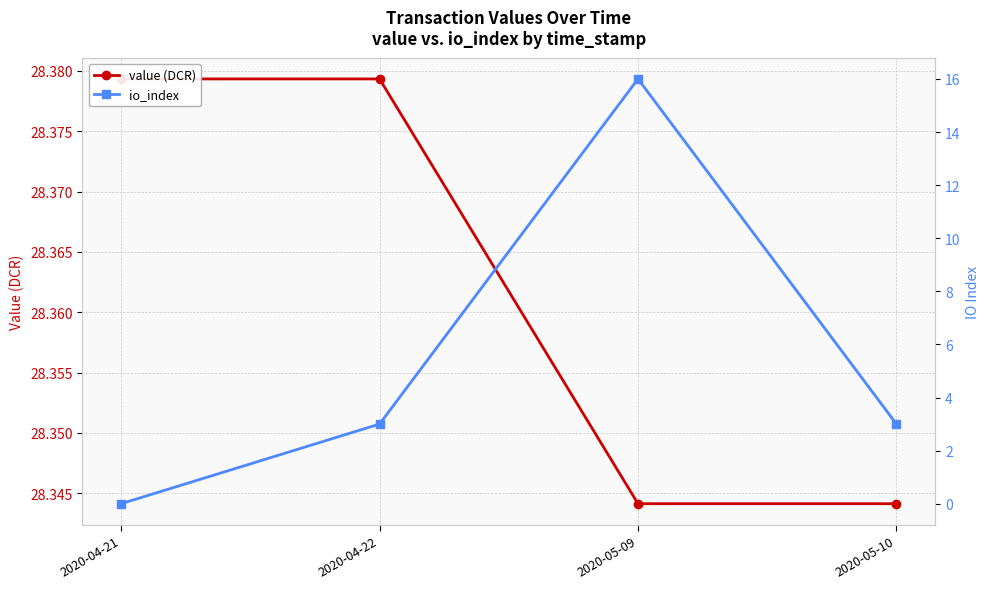

Does the chart have visible grid lines?

Yes